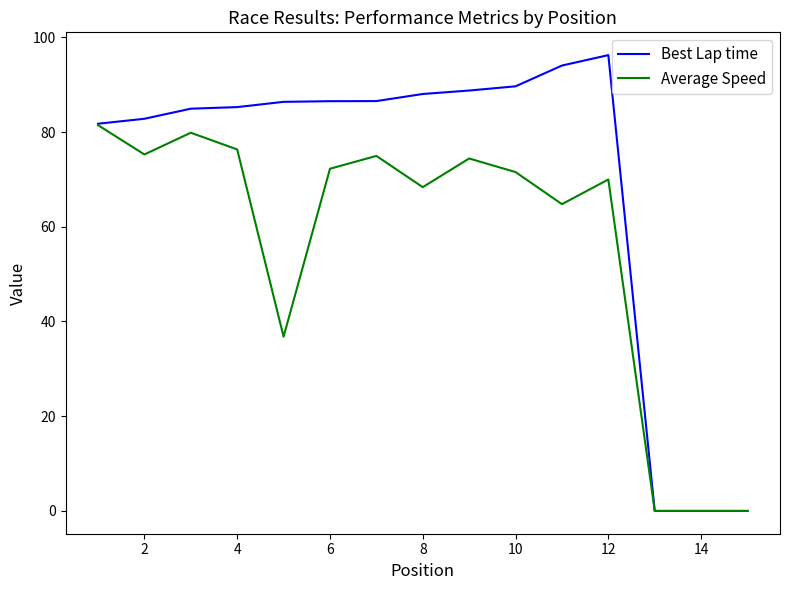

List the series in order of their overall mean, highest first.

Best Lap time, Average Speed